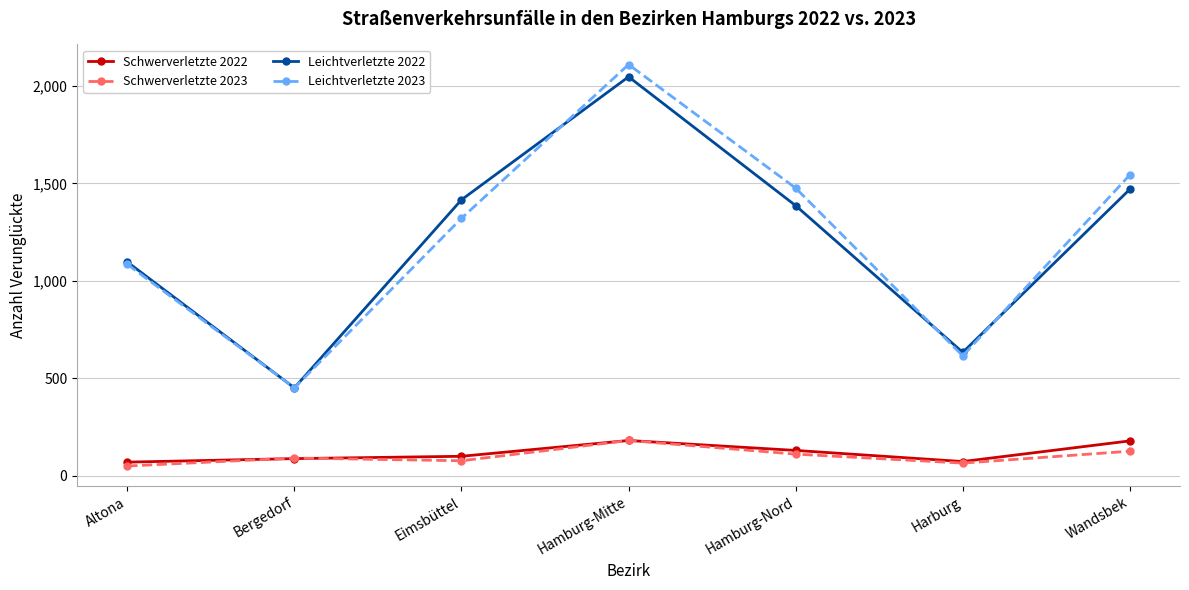

Does the chart have visible grid lines?

Yes